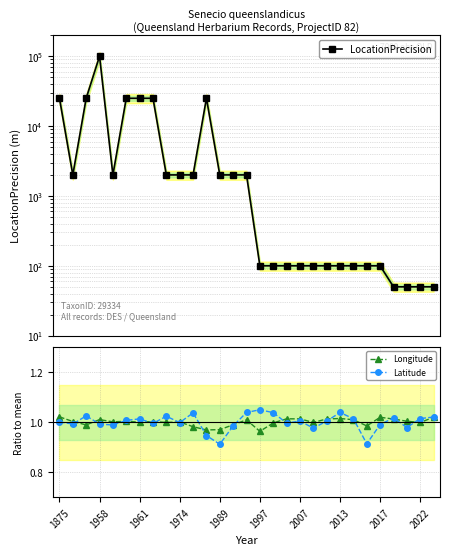

True or false: Longitude has a value of 1.8 at 2007.

False